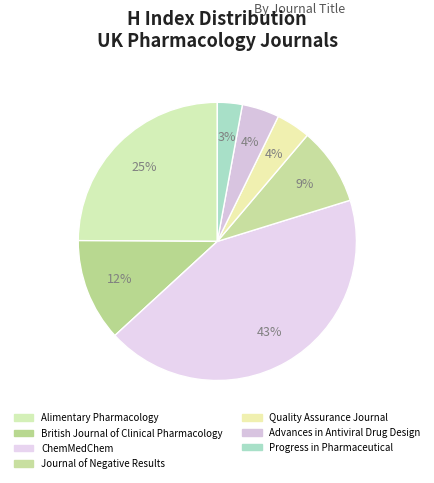

True or false: Progress in Pharmaceutical accounts for 1% of the total.

False